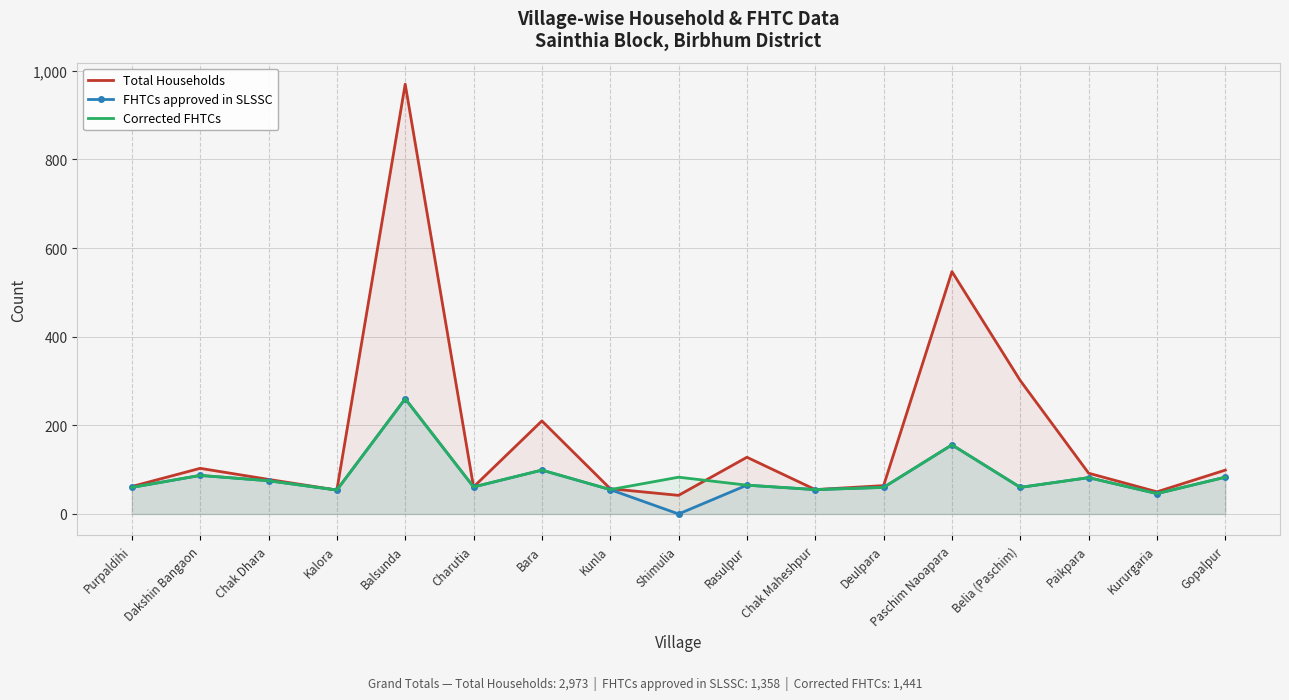

Between Gopalpur and Chak Maheshpur, which is larger?

Gopalpur